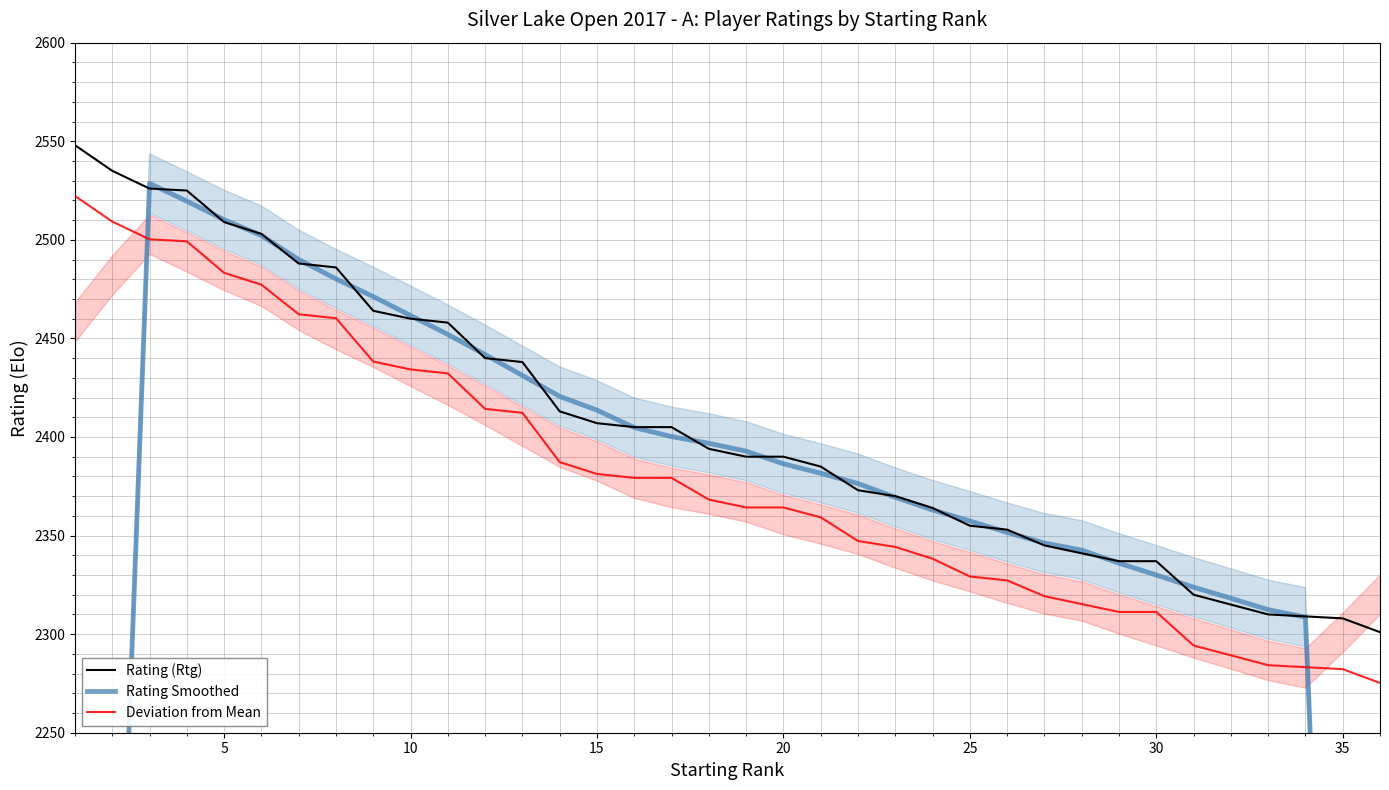

True or false: Deviation from Mean and Rating (Rtg) intersect in this chart.

False